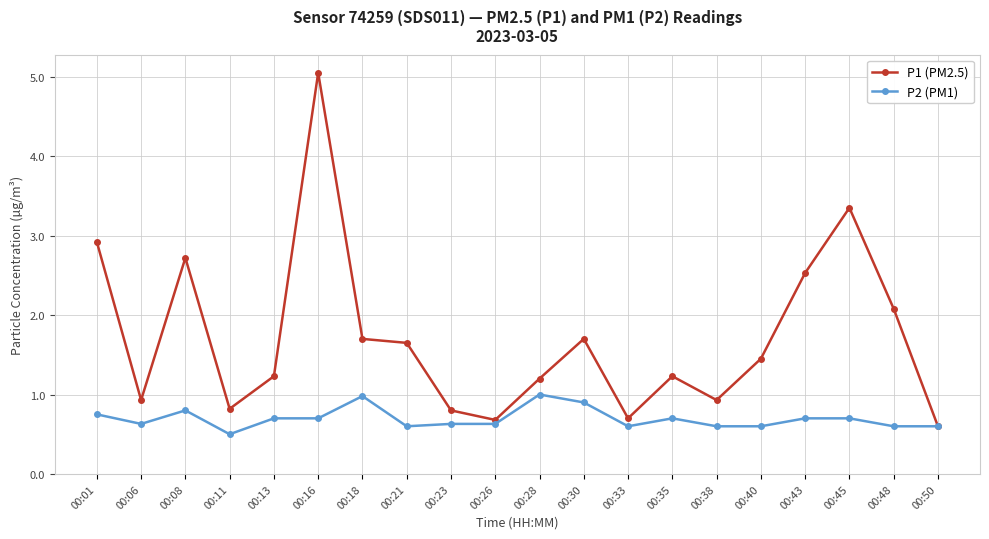

The P1 (PM2.5) series shows 0.8 at 00:11. True or false?

True